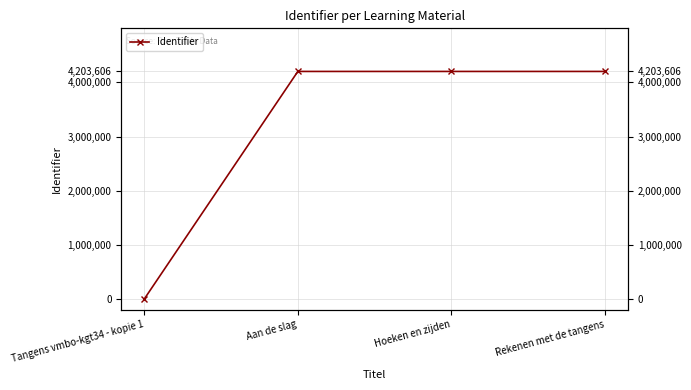

What is the label of the 2nd point from the right?

Hoeken en zijden